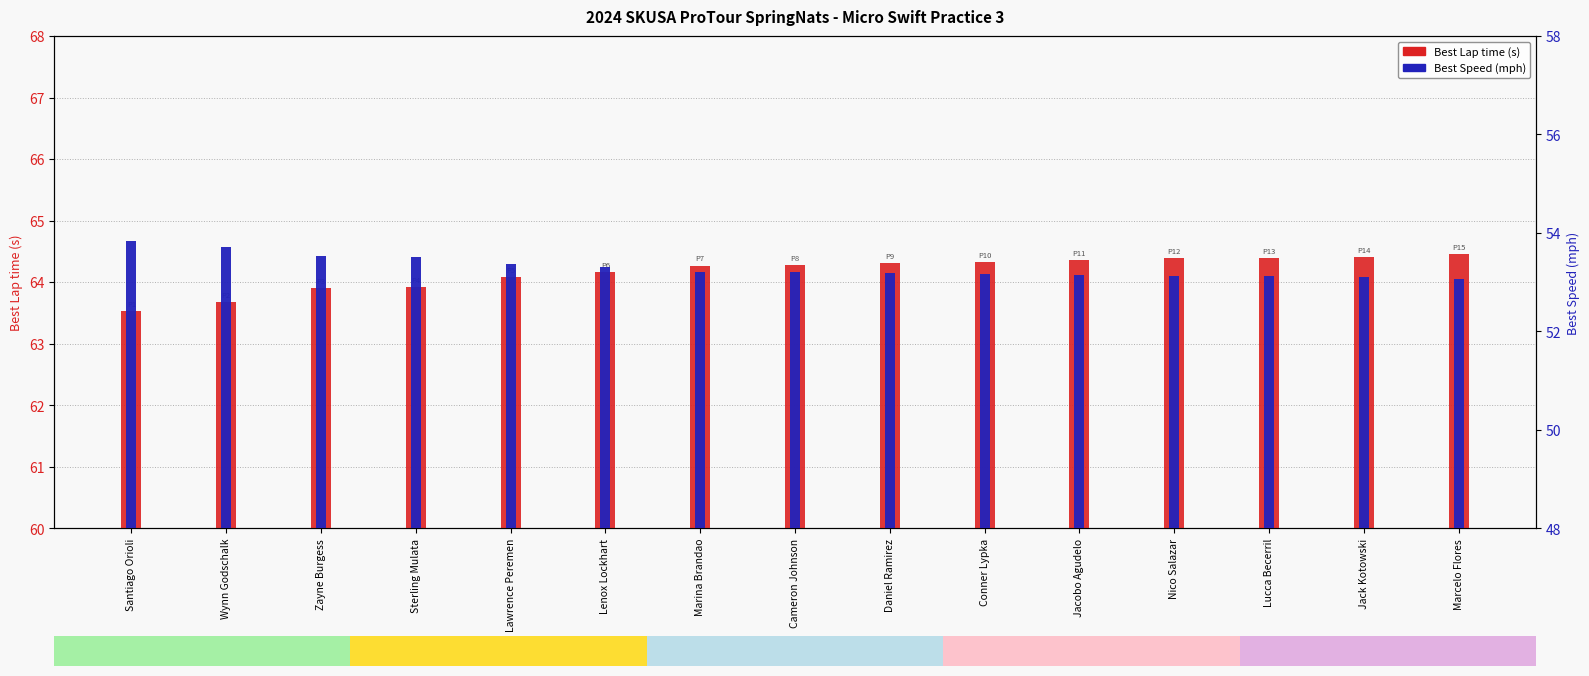

At how many categories does at least one series exceed 58?

15